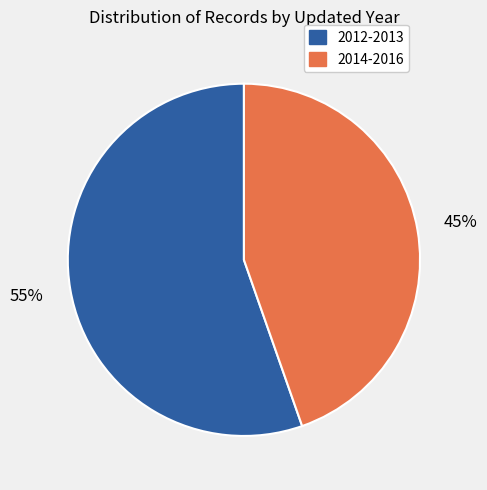

Is there any slice that represents more than half of the pie?

Yes